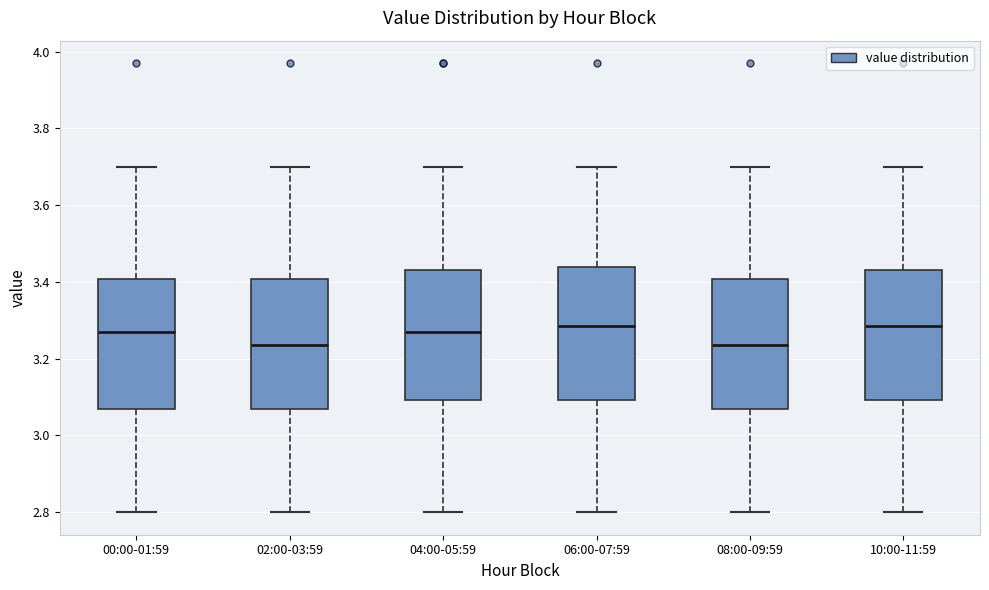

Reading left to right, read every box against the y-axis: the position of its median line, the range the box covers, and the ends of its whiskers. The values are not printed on the chart, so give them approximately, as read against the axis.

00:00-01:59: median 3.28, box 3.08 to 3.40, whiskers 2.80 to 3.70
02:00-03:59: median 3.24, box 3.08 to 3.40, whiskers 2.80 to 3.70
04:00-05:59: median 3.28, box 3.10 to 3.44, whiskers 2.80 to 3.70
06:00-07:59: median 3.28, box 3.10 to 3.44, whiskers 2.80 to 3.70
08:00-09:59: median 3.24, box 3.08 to 3.40, whiskers 2.80 to 3.70
10:00-11:59: median 3.28, box 3.10 to 3.44, whiskers 2.80 to 3.70